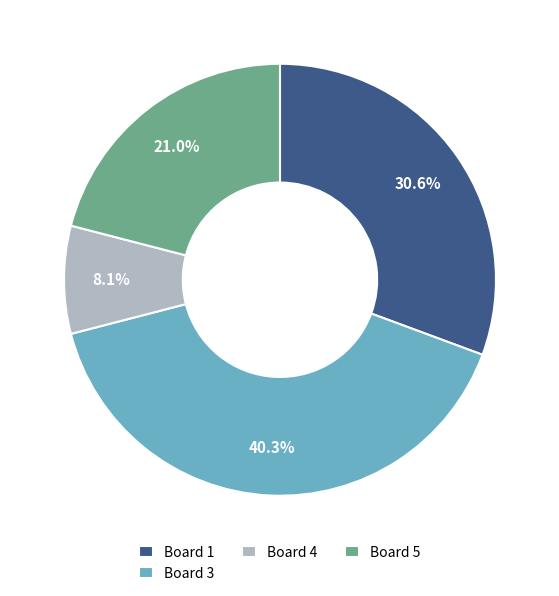

Is it true that Board 3 is 47% of the pie?

False